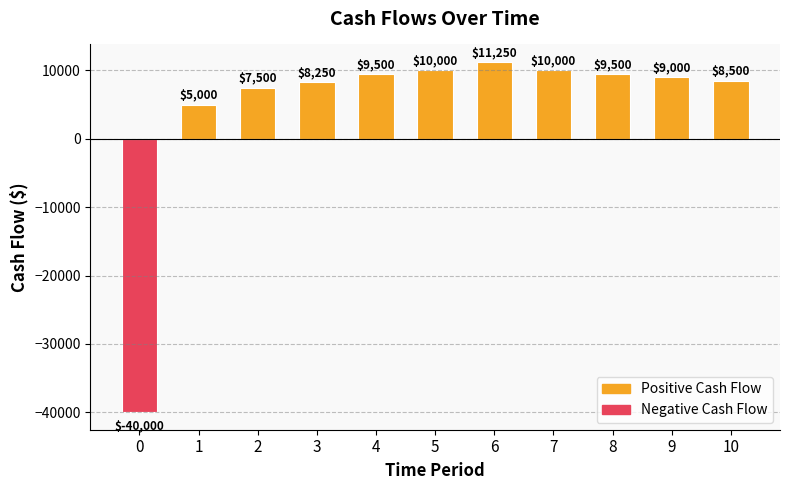

What is the difference between the values at 0 and 9?

49000